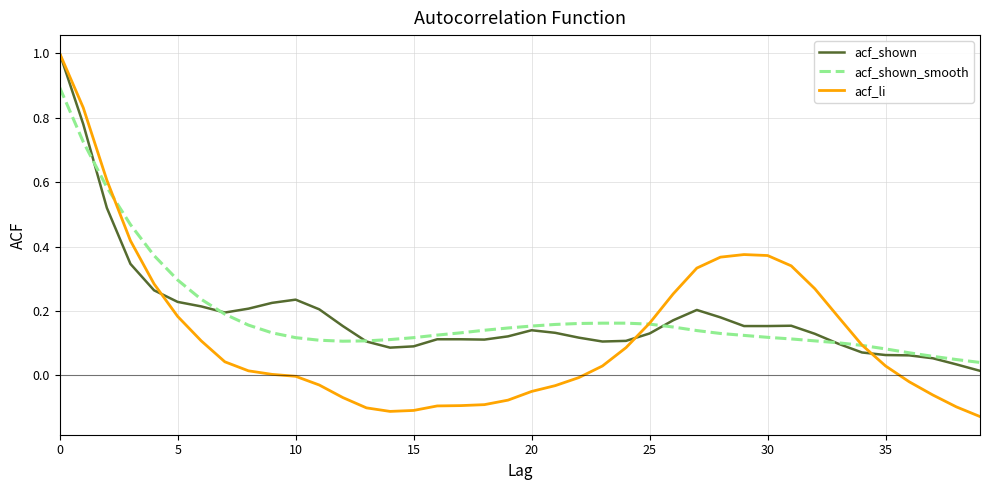

Which series has the widest spread of values?

acf_li